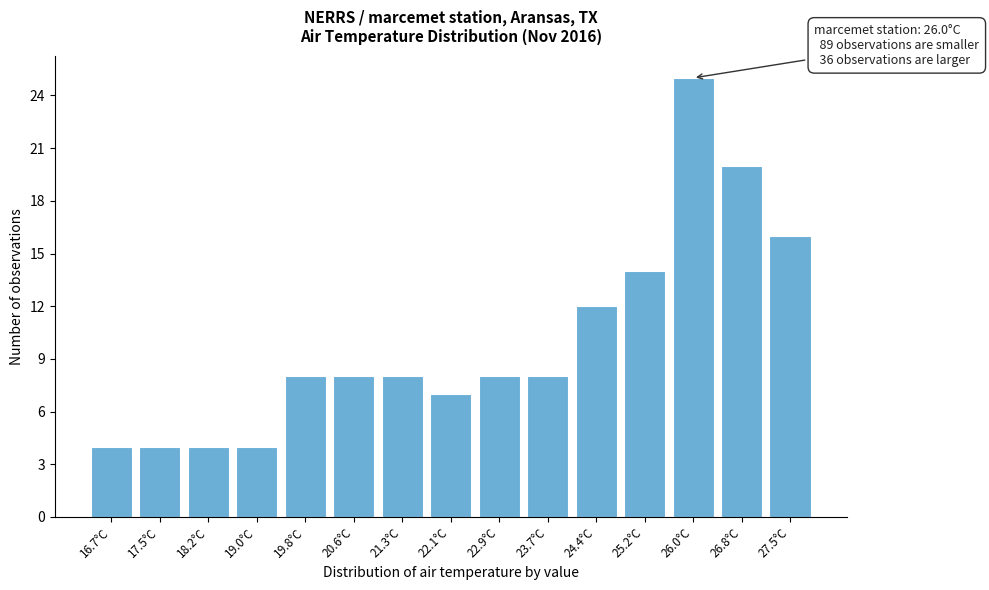

Reading right to left, what are all the values shown in this chart?

16	20	25	14	12	8	8	7	8	8	8	4	4	4	4